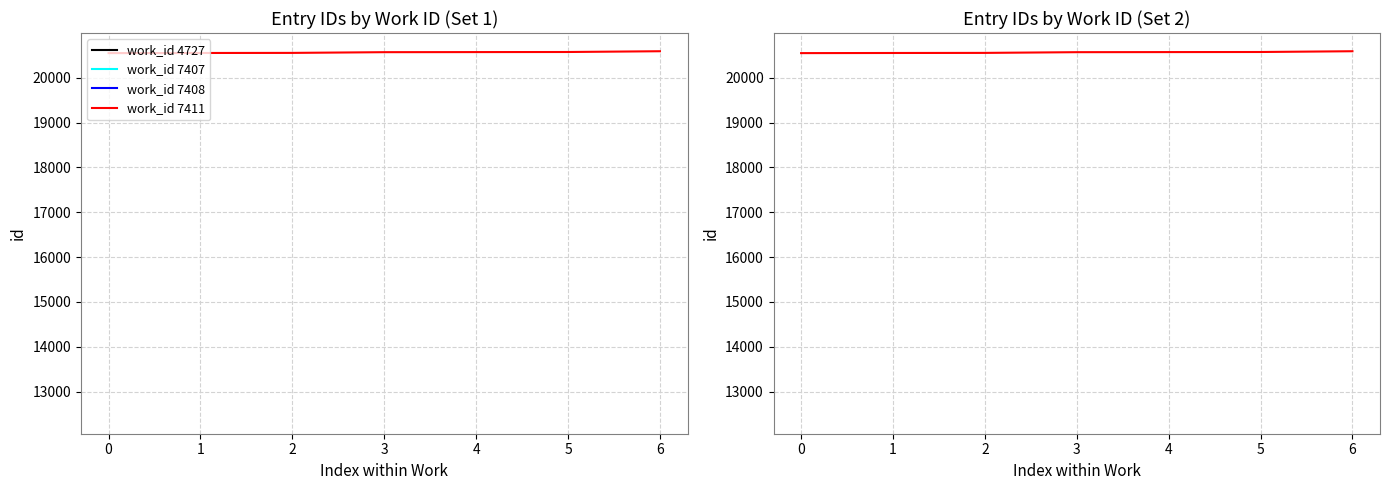

Reading right to left, what are all the values shown in this chart?

20590	20573	20571	20569	20553	20551	20548